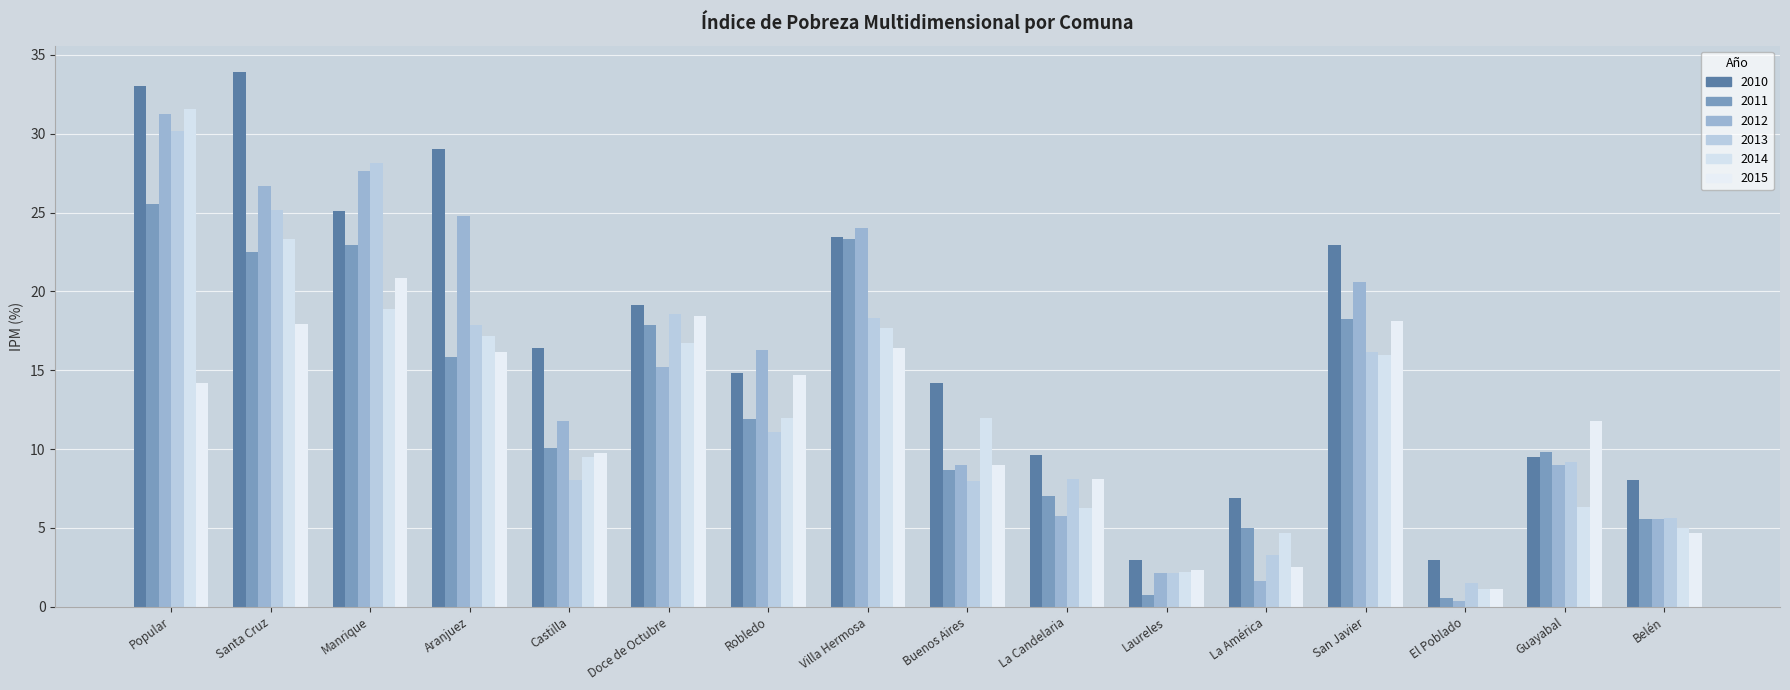

Which has a higher value, Villa Hermosa or Guayabal?

Villa Hermosa